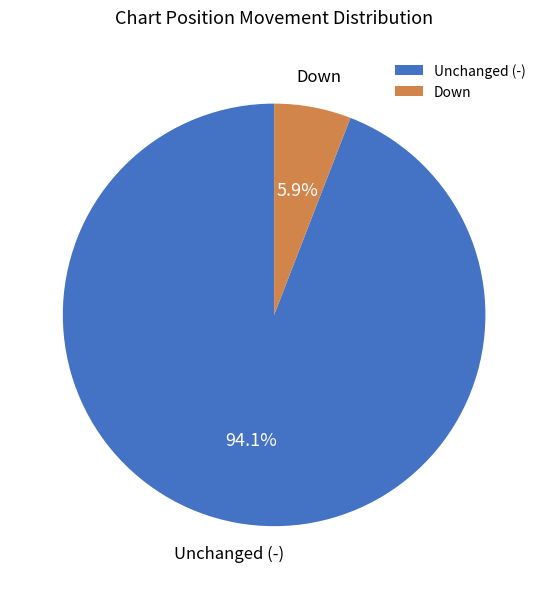

To the nearest percent, what is the average slice percentage?

50%